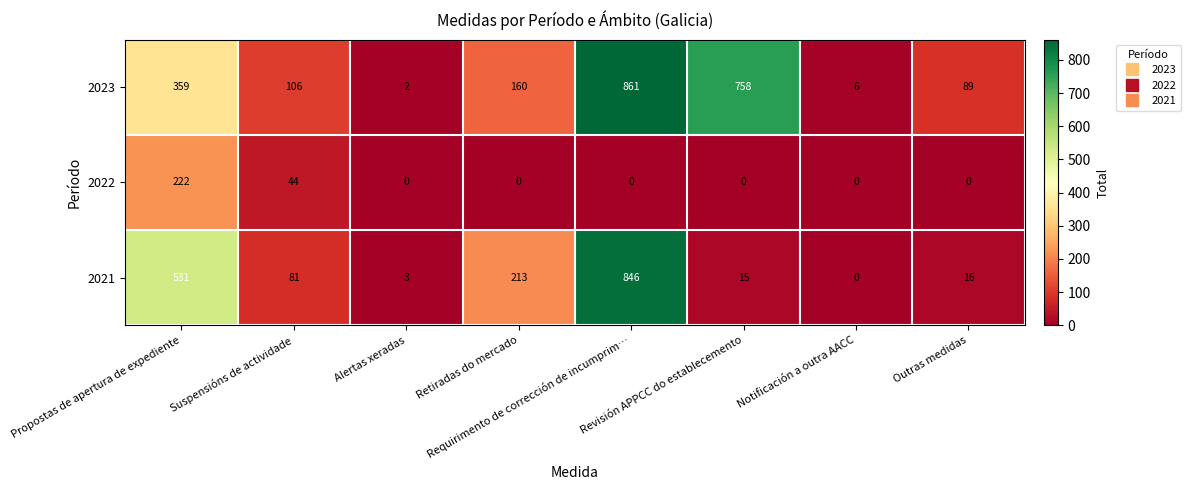

What is the difference between the maximum and minimum values in the 2021 series?

846